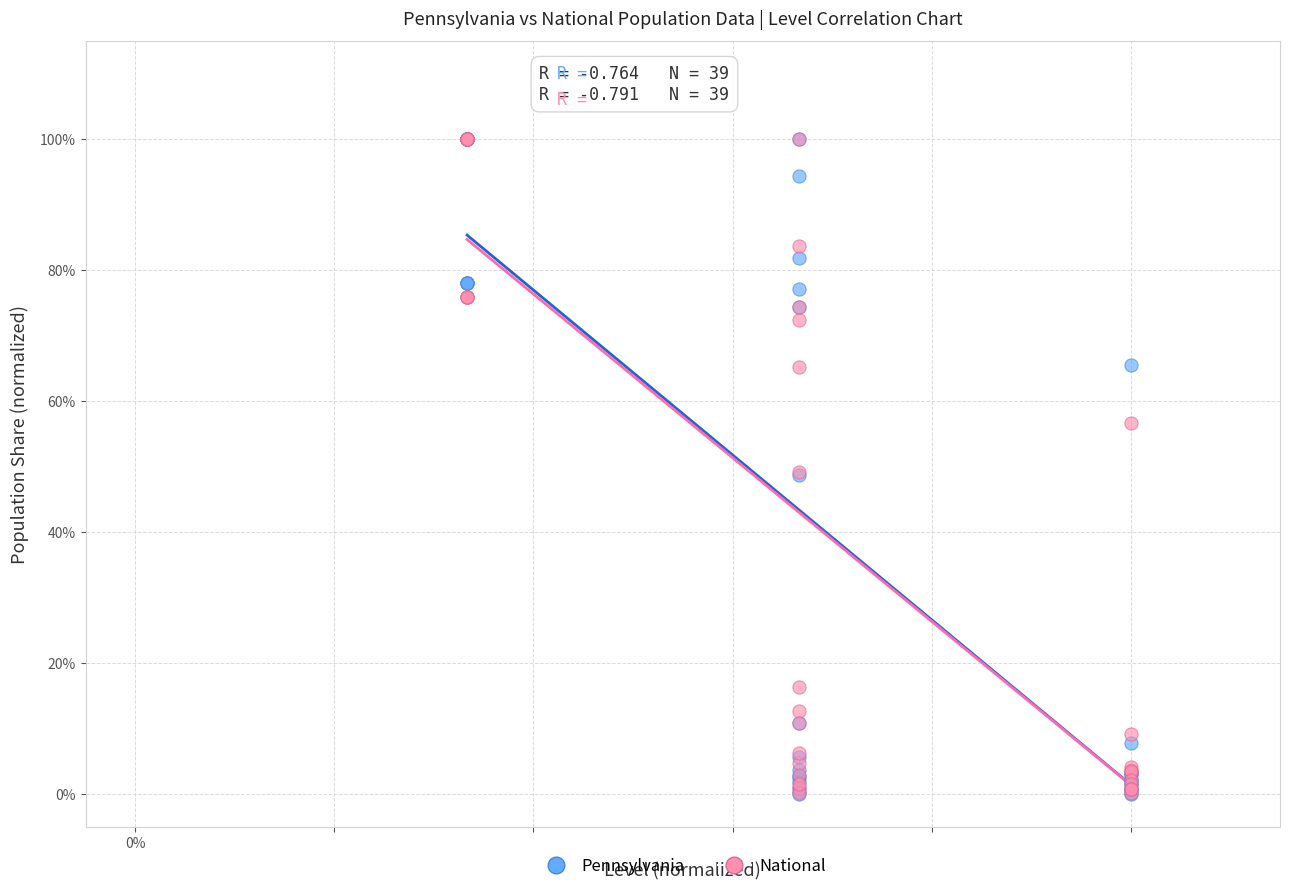

What are all the series names shown in the legend?

Pennsylvania, National